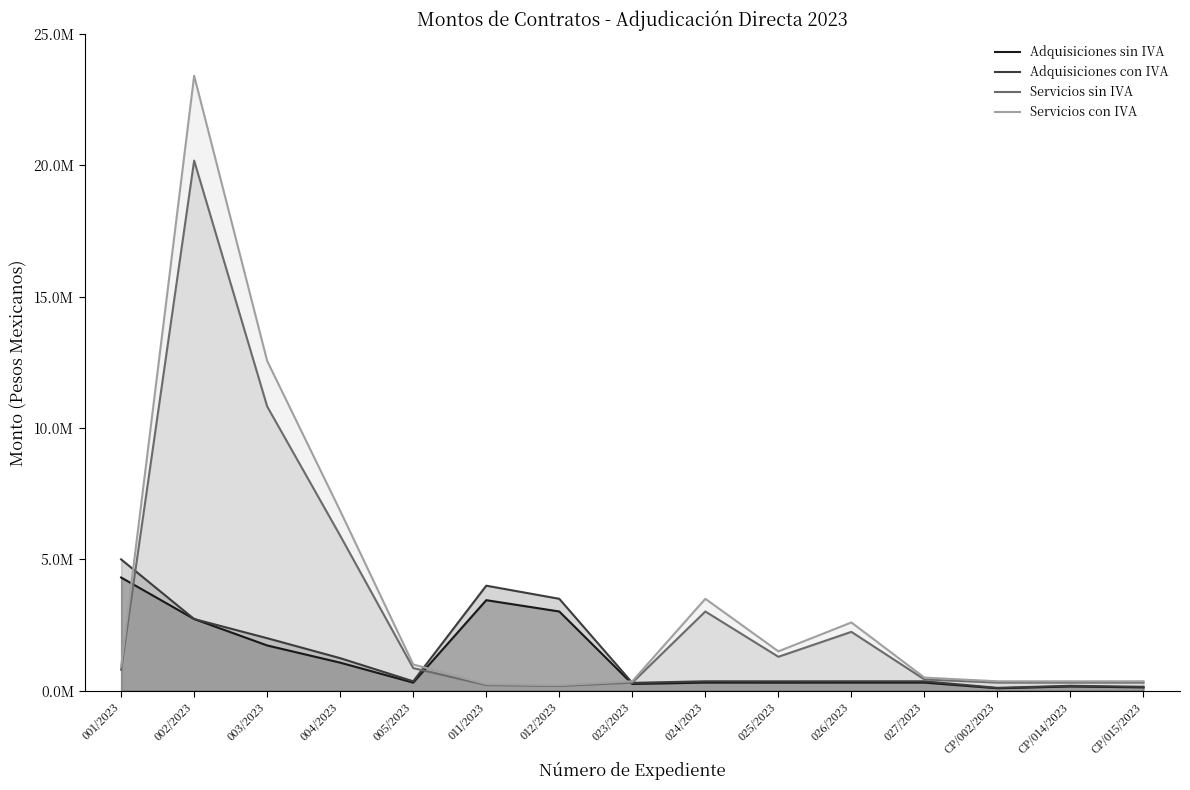

Rank the series at CP/015/2023 from highest to lowest value.

Servicios con IVA, Servicios sin IVA, Adquisiciones con IVA, Adquisiciones sin IVA